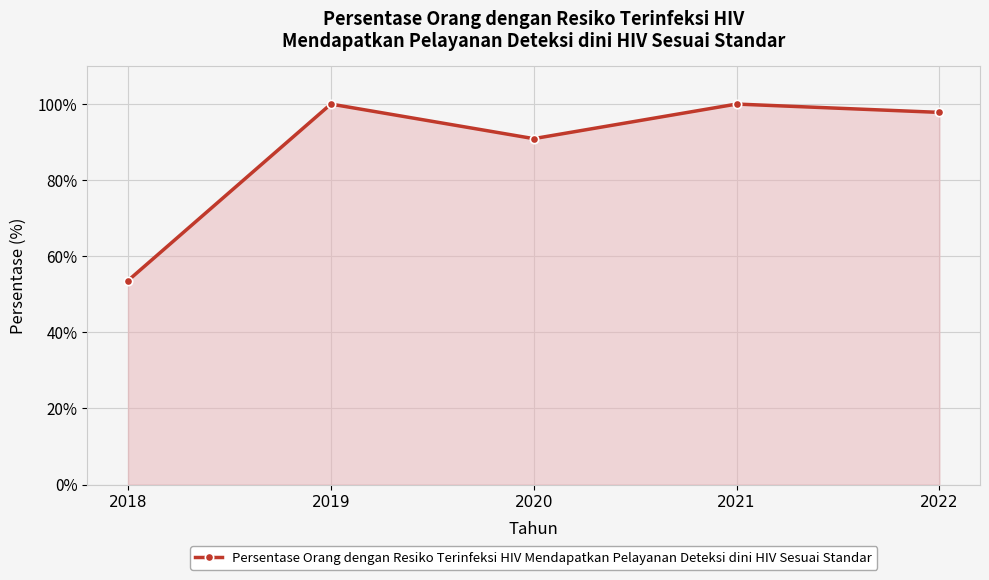

Where is the first local maximum?

2019